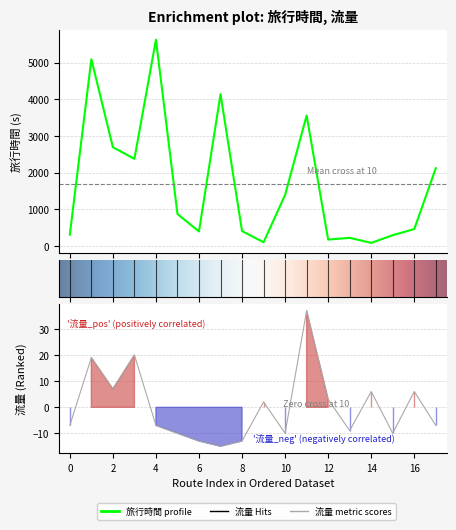

Which series has the largest range (max minus min)?

旅行時間